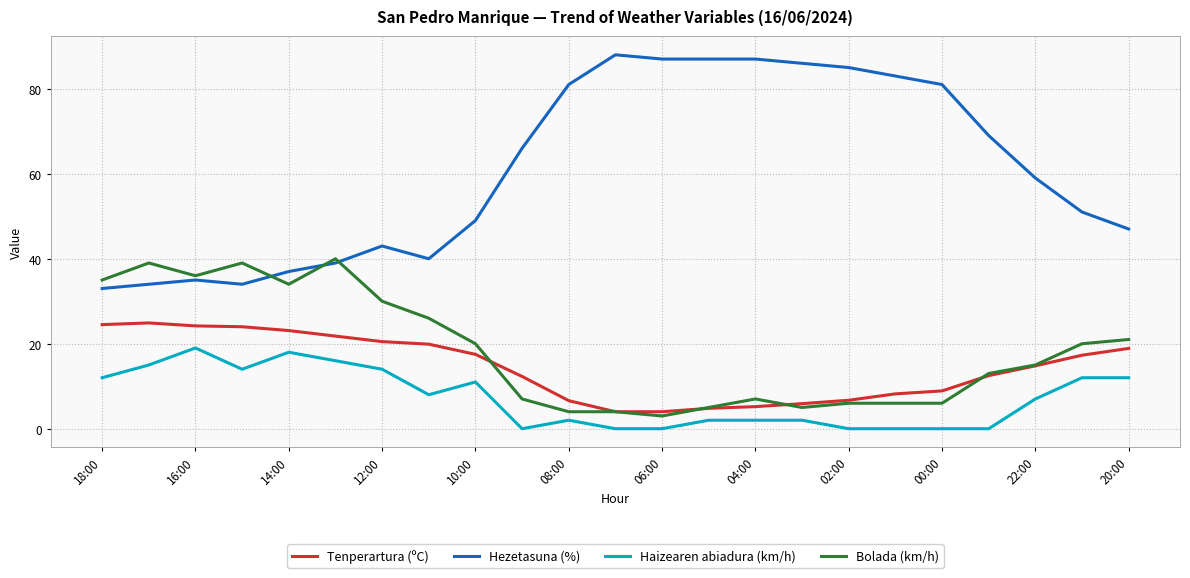

Which series has the widest spread of values?

Hezetasuna (%)